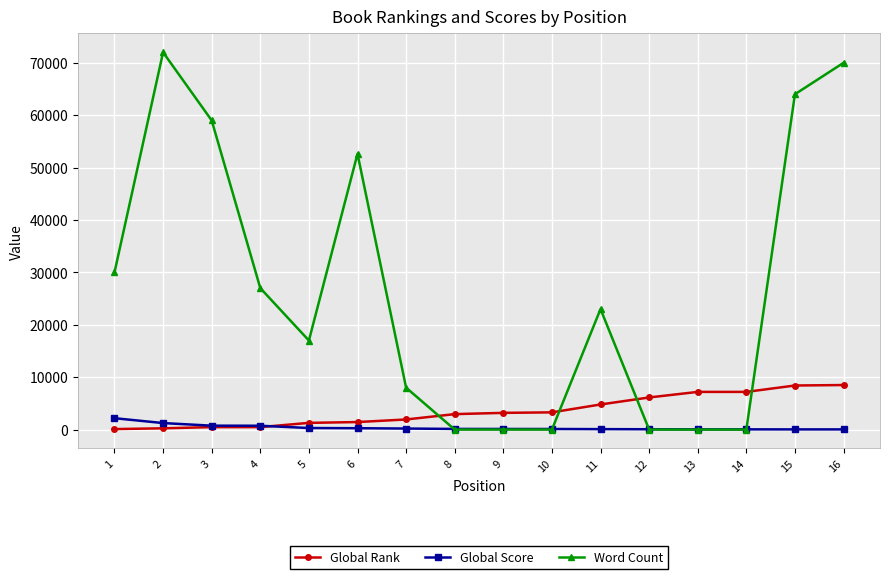

The Word Count series shows 41481 at 4. True or false?

False